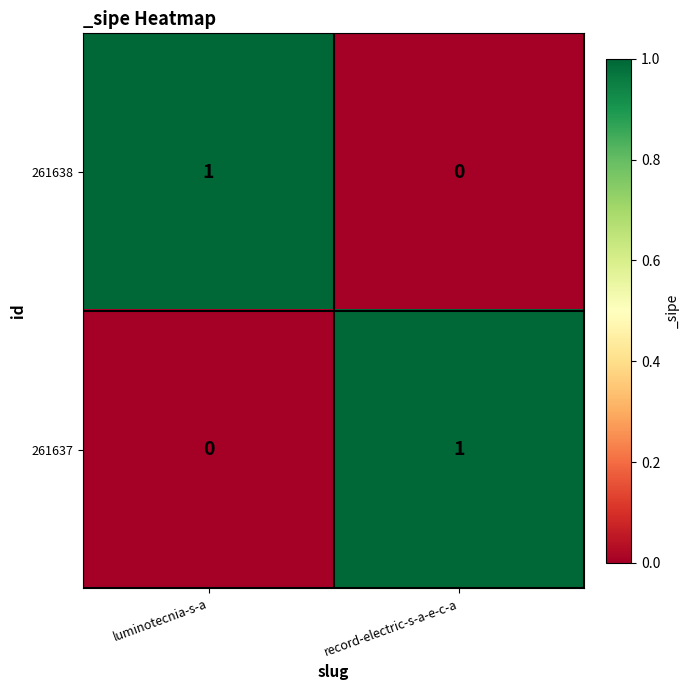

Reading right to left, list all the values displayed in this chart.

261638: record-electric-s-a-e-c-a=0	luminotecnia-s-a=1
261637: record-electric-s-a-e-c-a=1	luminotecnia-s-a=0